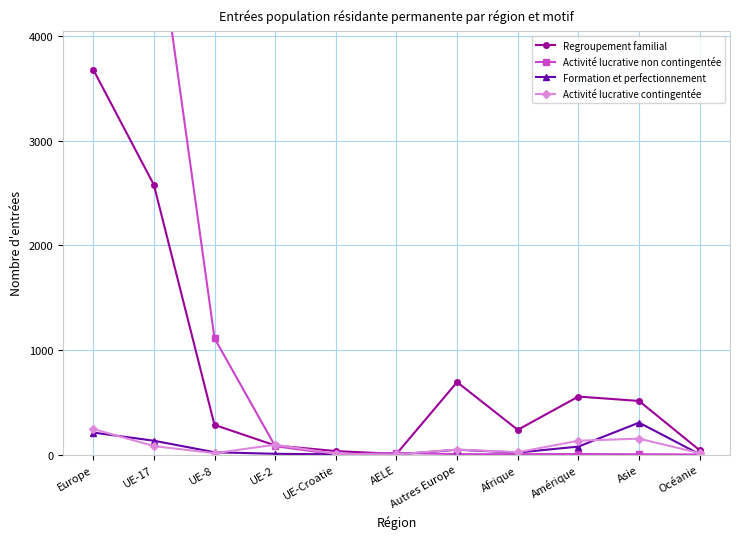

Reading right to left, list all the values displayed in this chart.

Regroupement familial: Océanie=41	Asie=512	Amérique=554	Afrique=236	Autres Europe=692	AELE=6	UE-Croatie=33	UE-2=87	UE-8=283	UE-17=2577	Europe=3678
Activité lucrative non contingentée: Océanie=1	Asie=3	Amérique=5	Afrique=4	Autres Europe=4	AELE=16	UE-Croatie=1	UE-2=80	UE-8=1111	UE-17=5283	Europe=6495
Formation et perfectionnement: Océanie=3	Asie=305	Amérique=76	Afrique=19	Autres Europe=46	AELE=1	UE-Croatie=2	UE-2=7	UE-8=22	UE-17=132	Europe=210
Activité lucrative contingentée: Océanie=13	Asie=152	Amérique=132	Afrique=22	Autres Europe=48	AELE=1	UE-Croatie=7	UE-2=94	UE-8=13	UE-17=81	Europe=244